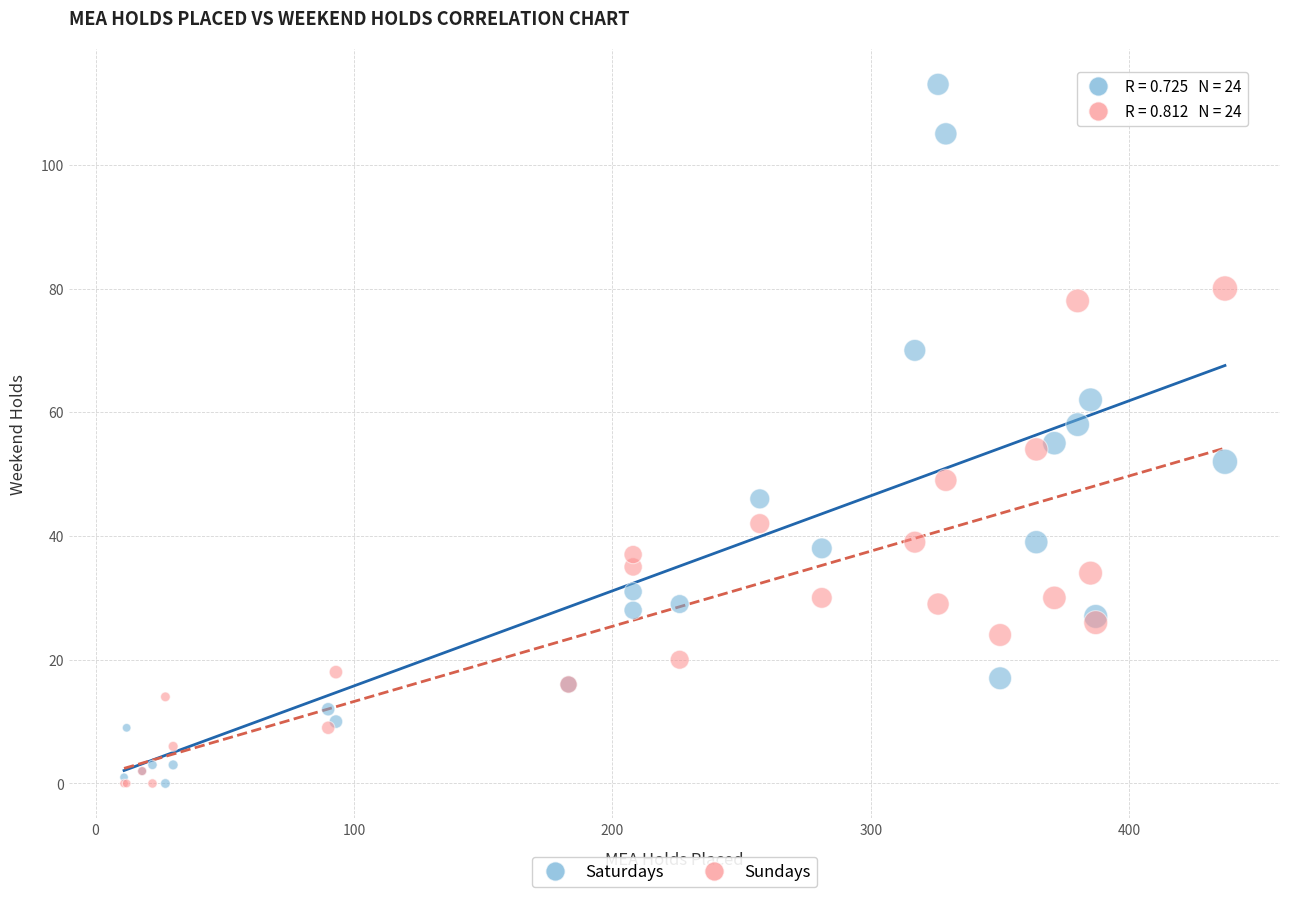

What are all the series names shown in the legend?

Saturdays, Sundays